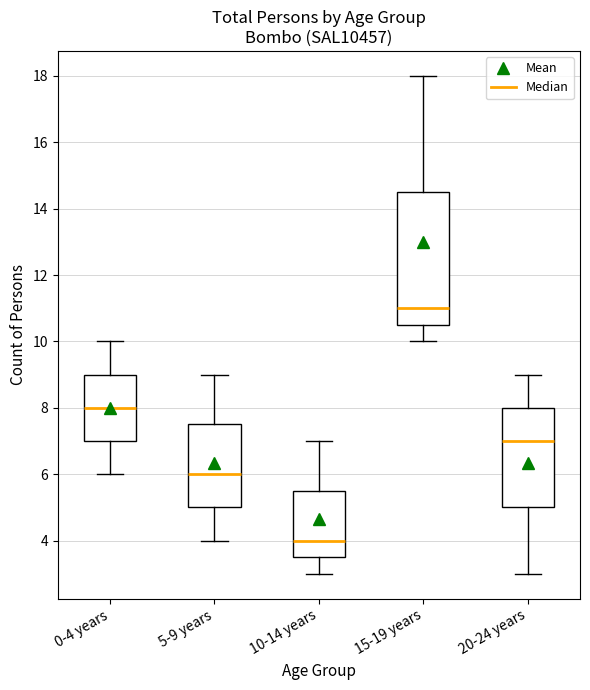

Where does the median line of the box for 15-19 years sit on the y-axis? The values are not printed on the chart, so give them approximately, as read against the axis.

11.0